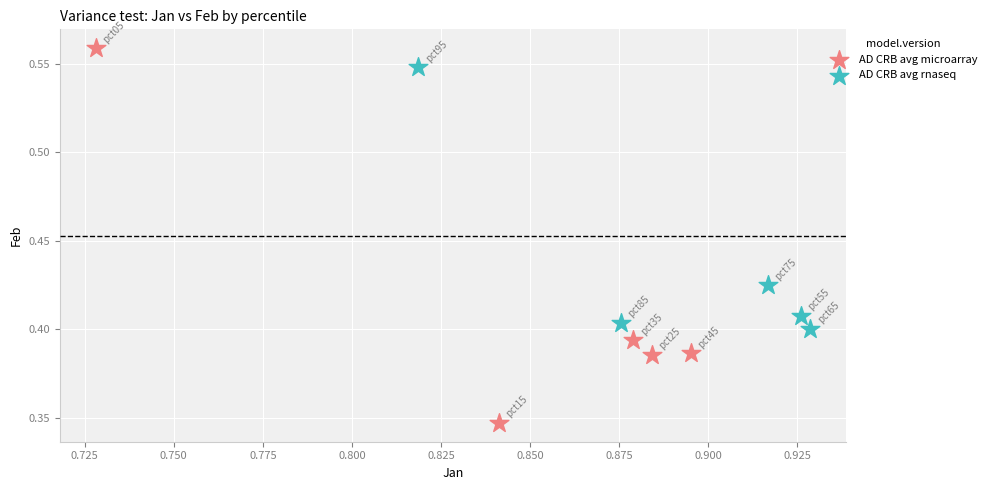

Which series has the largest Y range (max minus min)?

AD CRB avg microarray